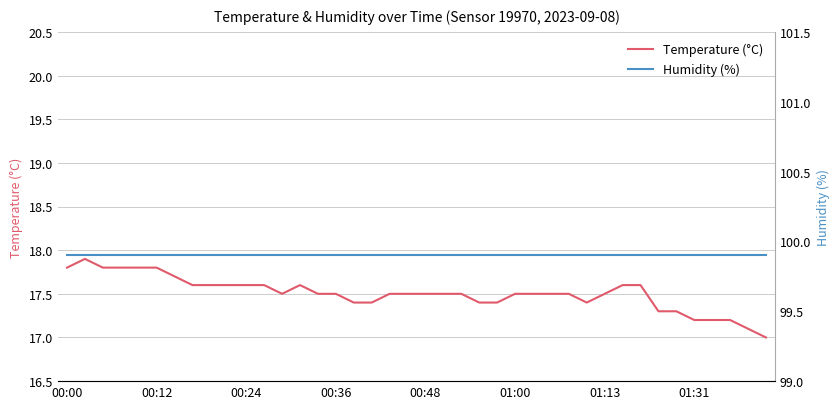

What is the sum of all Humidity (%) values?

3996.0